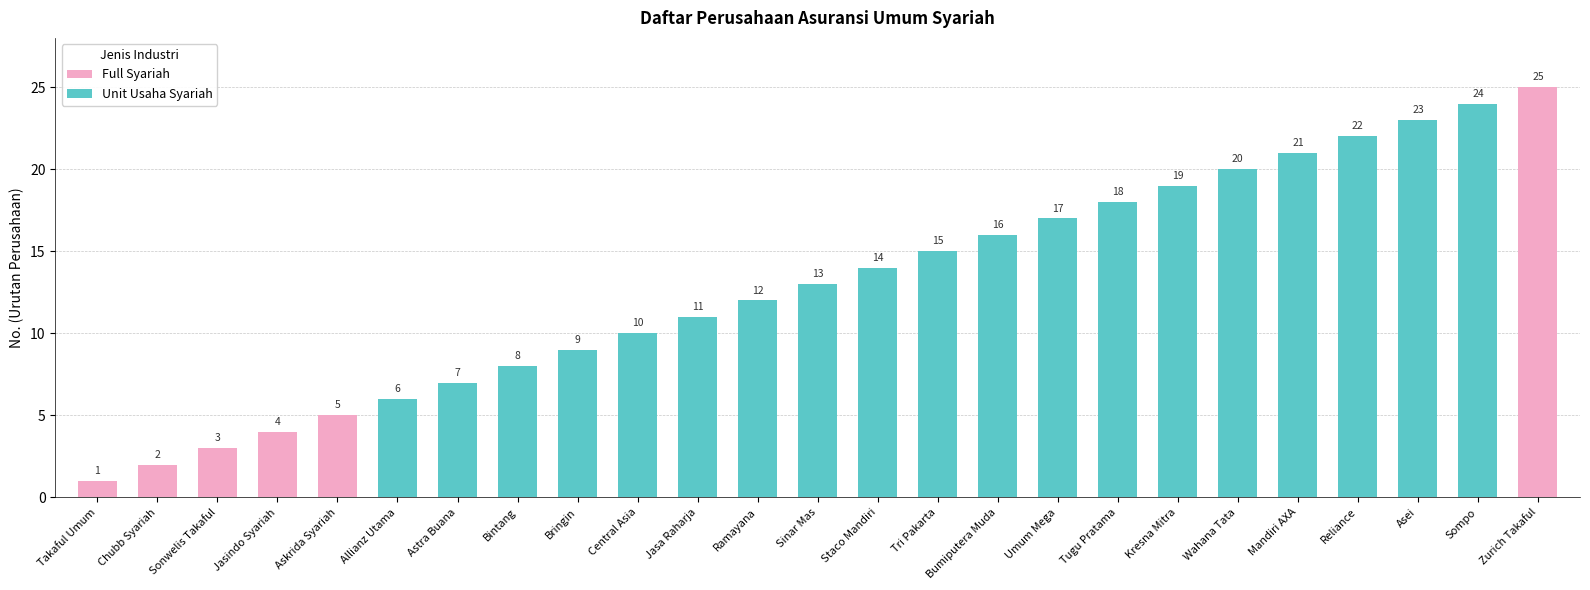

List the labels in order of Unit Usaha Syariah value, largest first.

Sompo, Asei, Reliance, Mandiri AXA, Wahana Tata, Kresna Mitra, Tugu Pratama, Umum Mega, Bumiputera Muda, Tri Pakarta, Staco Mandiri, Sinar Mas, Ramayana, Jasa Raharja, Central Asia, Bringin, Bintang, Astra Buana, Allianz Utama